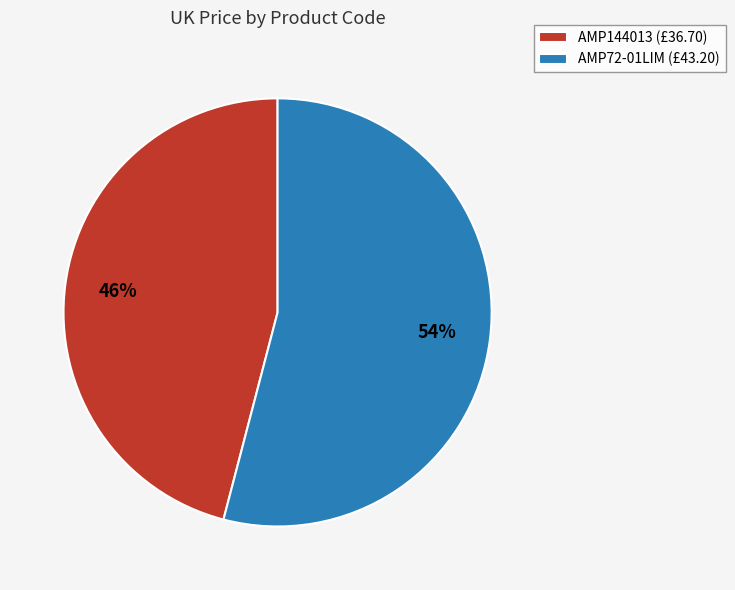

Does AMP72-01LIM account for over 50% of the chart?

Yes